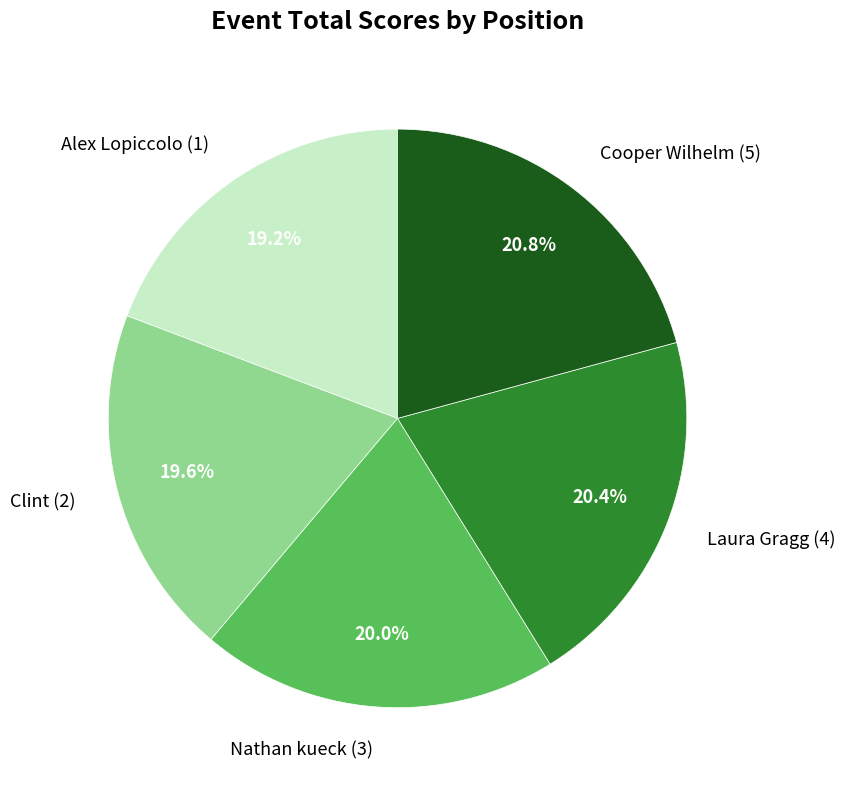

Between Clint (2) and Laura Gragg (4), which is larger?

Laura Gragg (4)